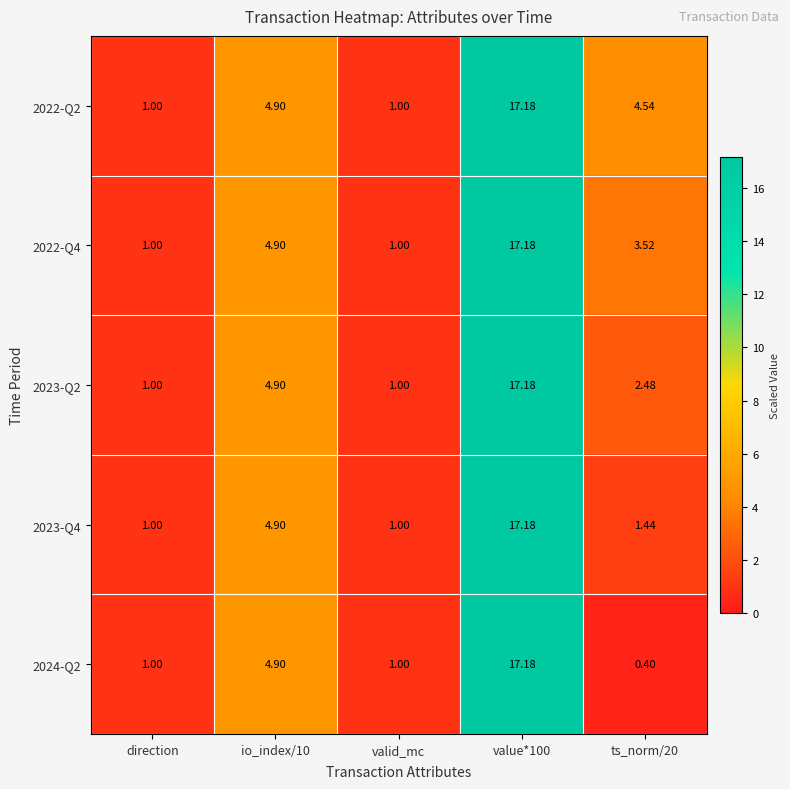

What is the total value across all series at direction?

5.0